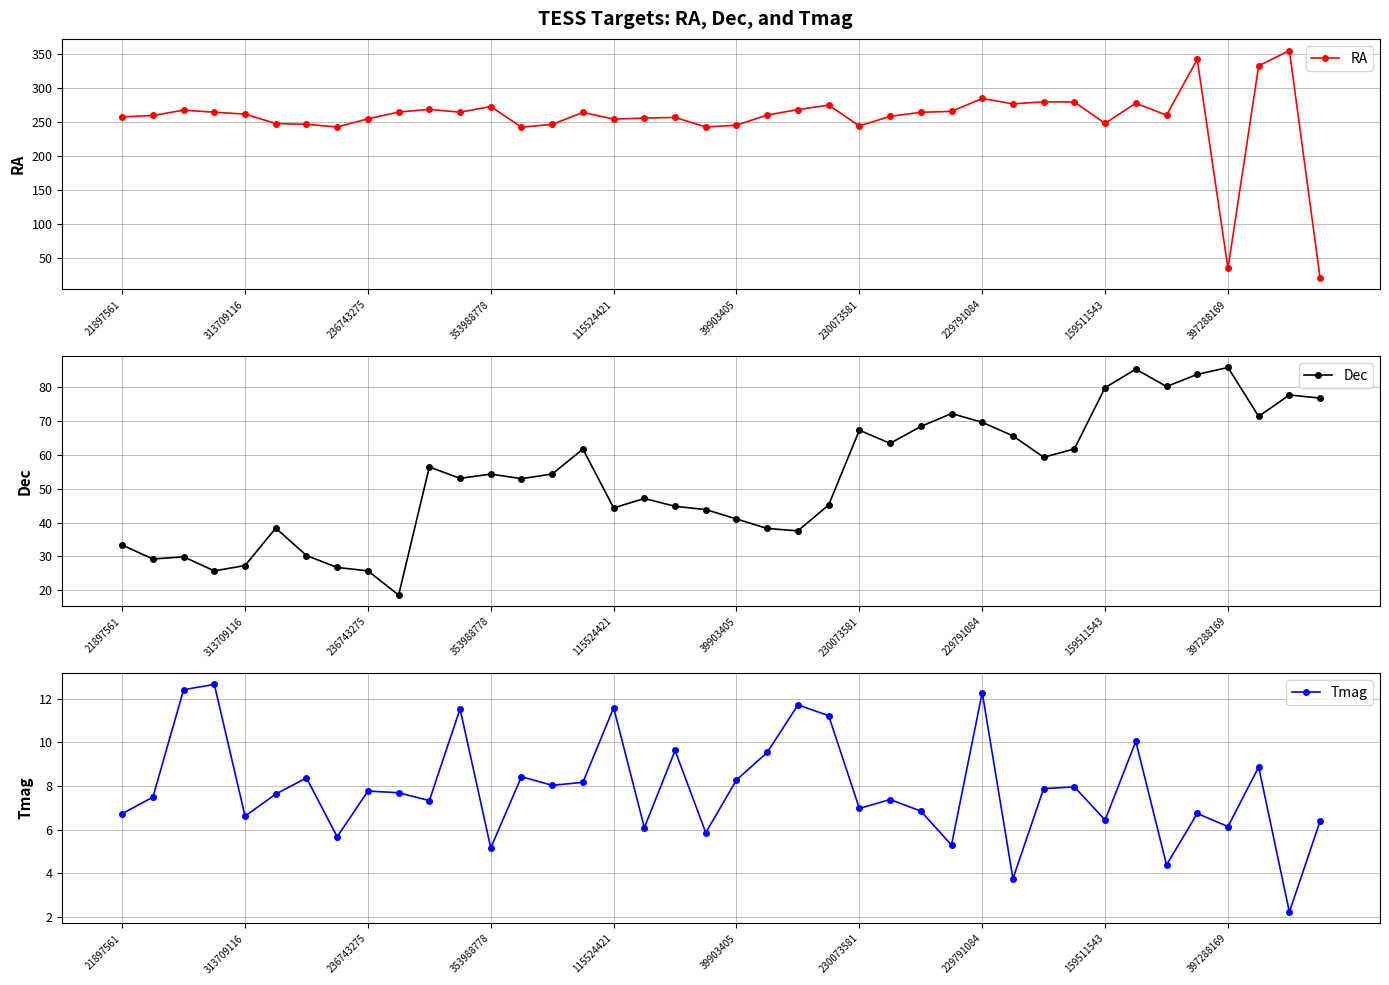

Rank the series at 35 from lowest to highest value.

Tmag, Dec, RA